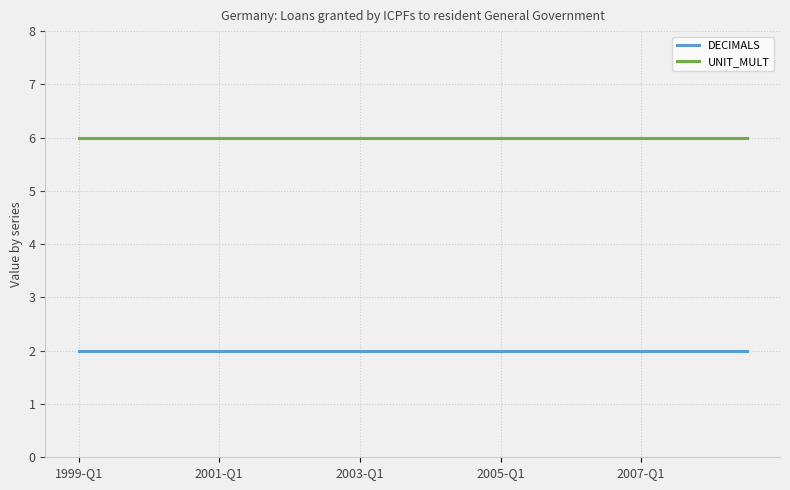

True or false: DECIMALS and UNIT_MULT intersect in this chart.

False